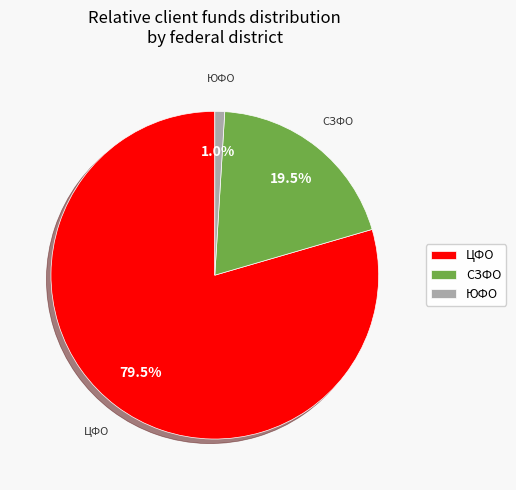

To the nearest percent, what is the average slice percentage?

33%